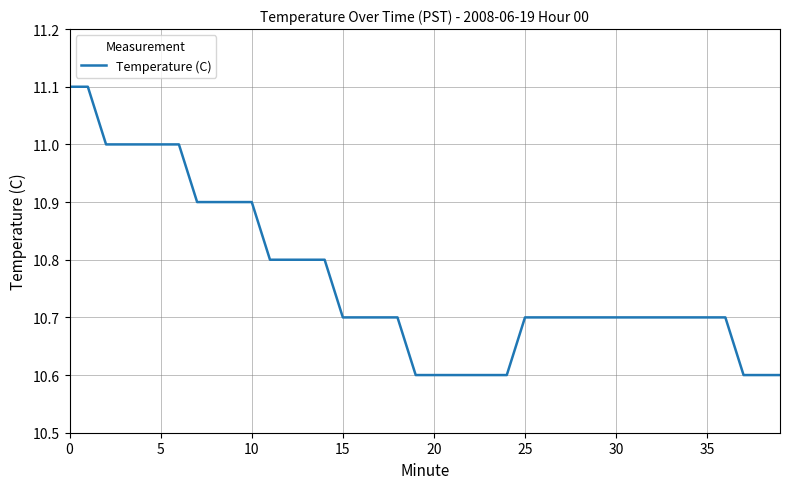

What is the smallest value displayed?

10.6